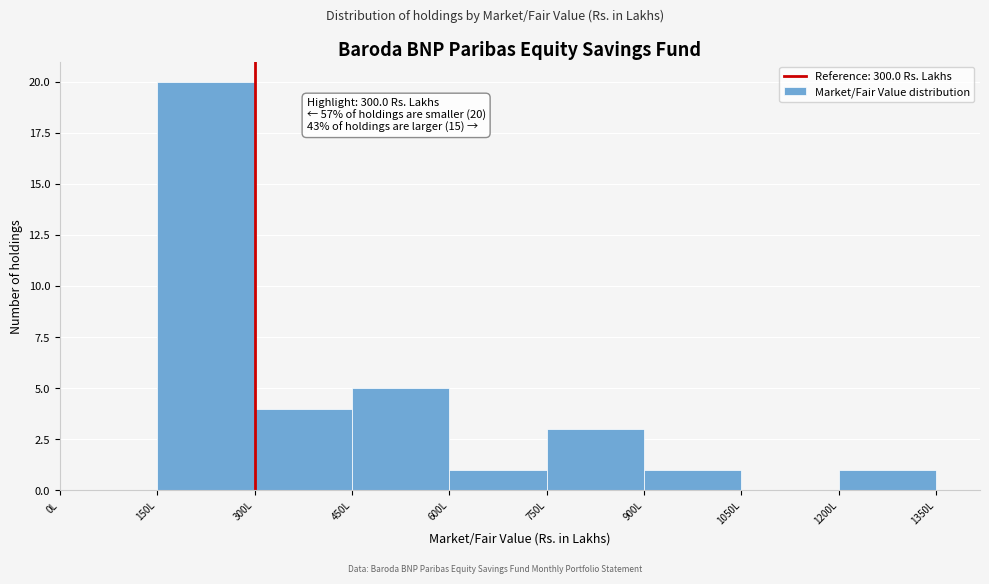

Over which range of the x-axis is the bar tallest?

150 to 300